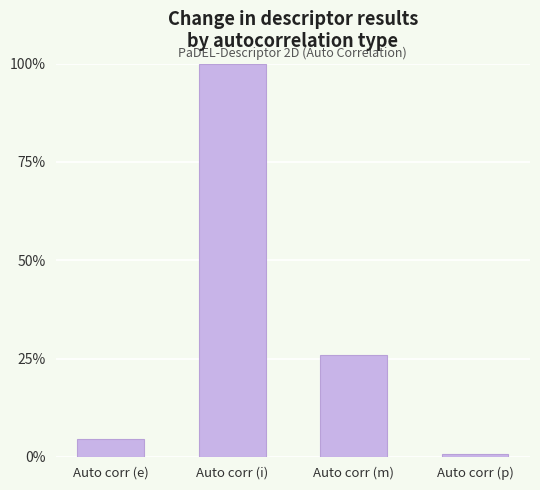

At which label does the data first exceed 25?

Auto corr (i)